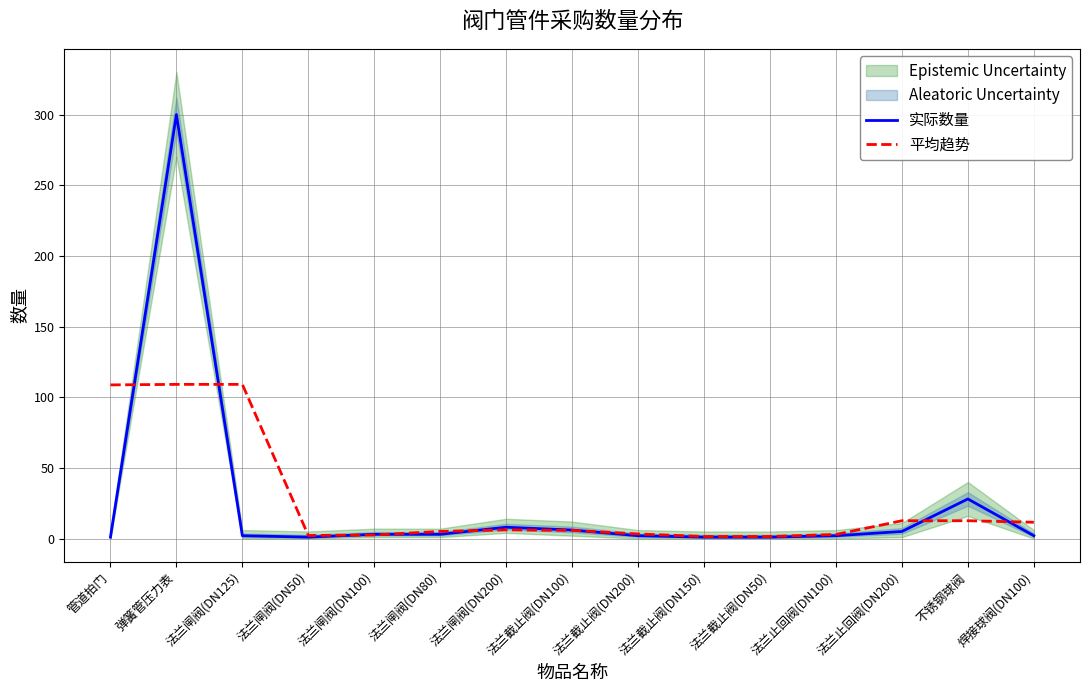

Is it true that 平均趋势 equals 108.7 at 管道拍门?

True